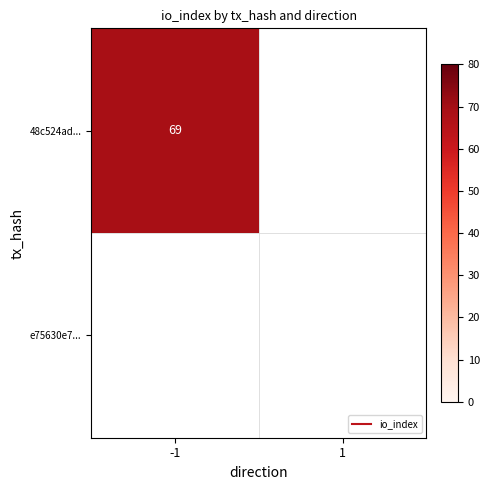

Is it true that e75630e7... equals 0 at 1?

True